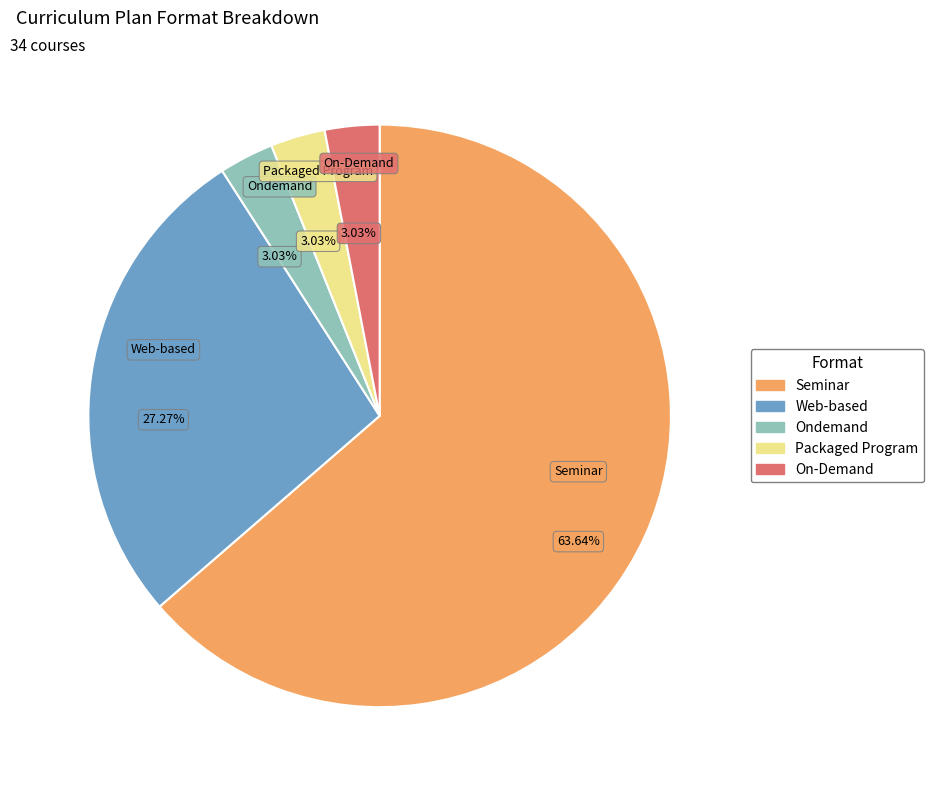

How many segments does this pie chart have?

5